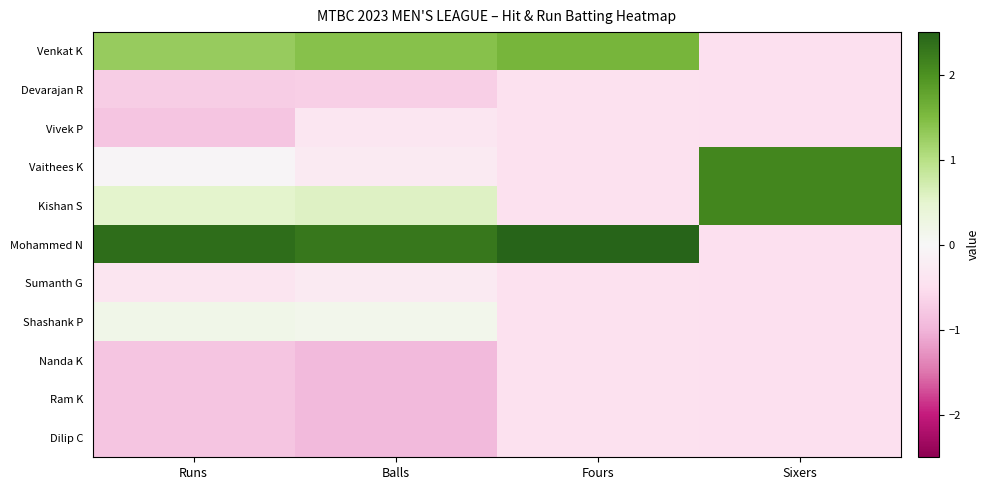

Between Fours and Sixers, which is larger?

Fours